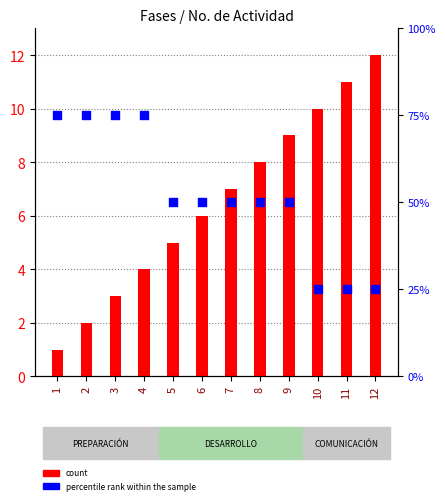

What is the total value across all series at 8?

58